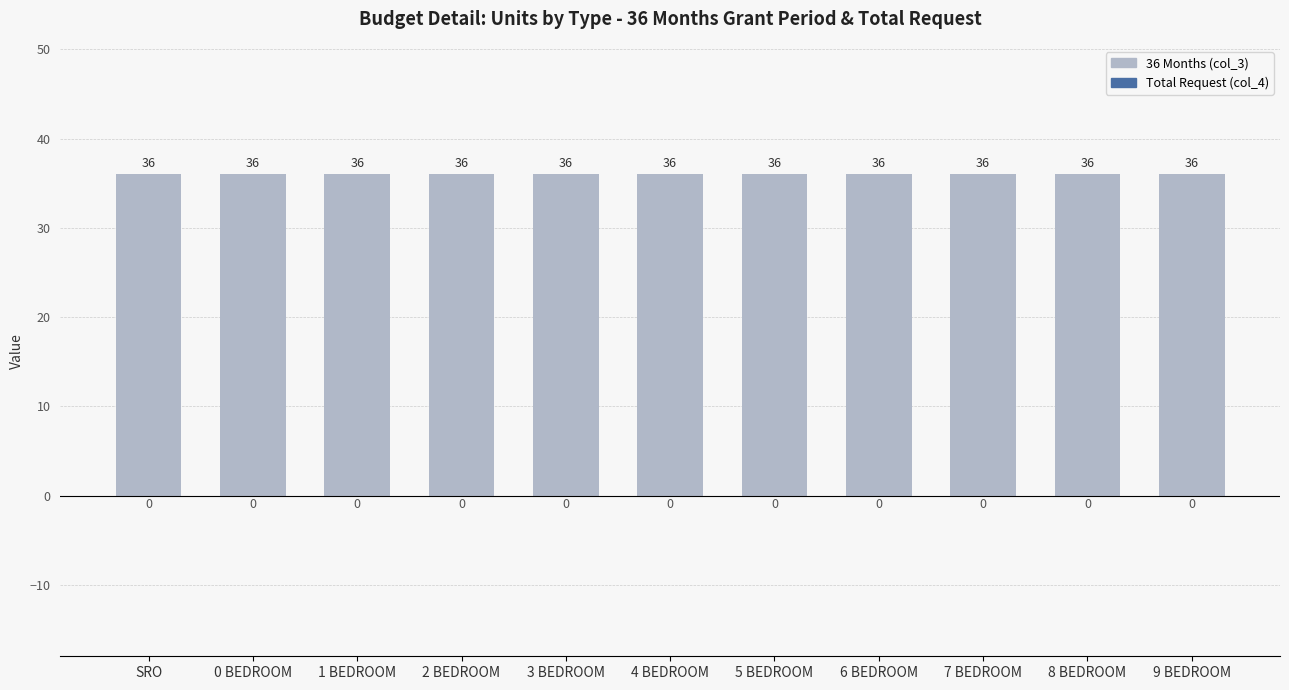

What is the label of the 1st bar from the left?

SRO